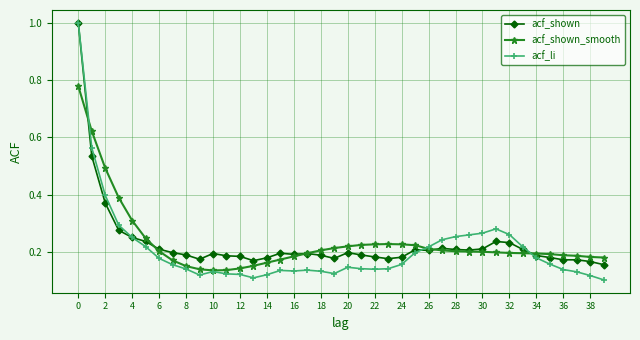

What is the highest value of the acf_shown series?

1.0